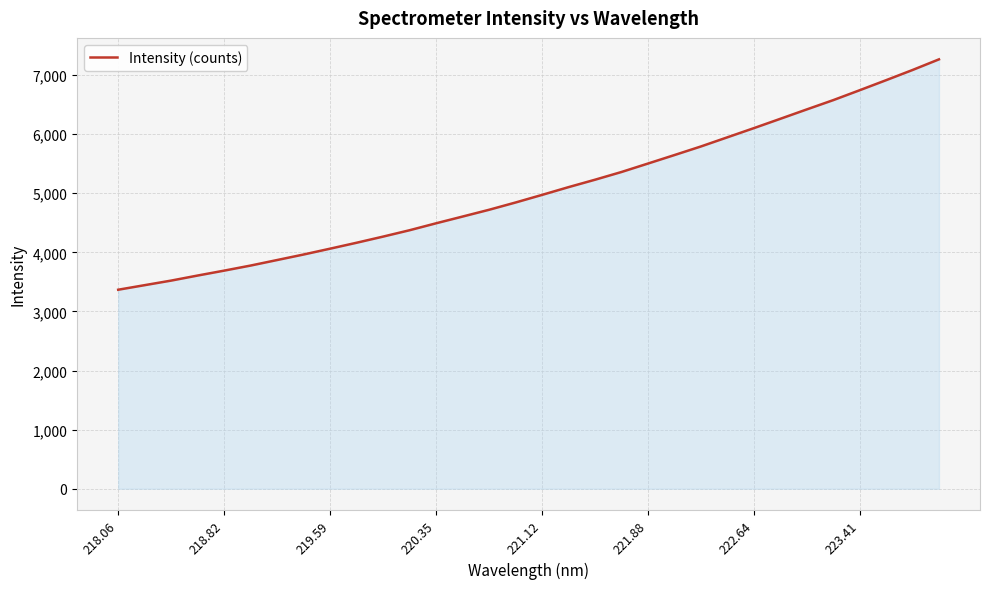

What is the difference between the maximum and minimum values?

3898.4